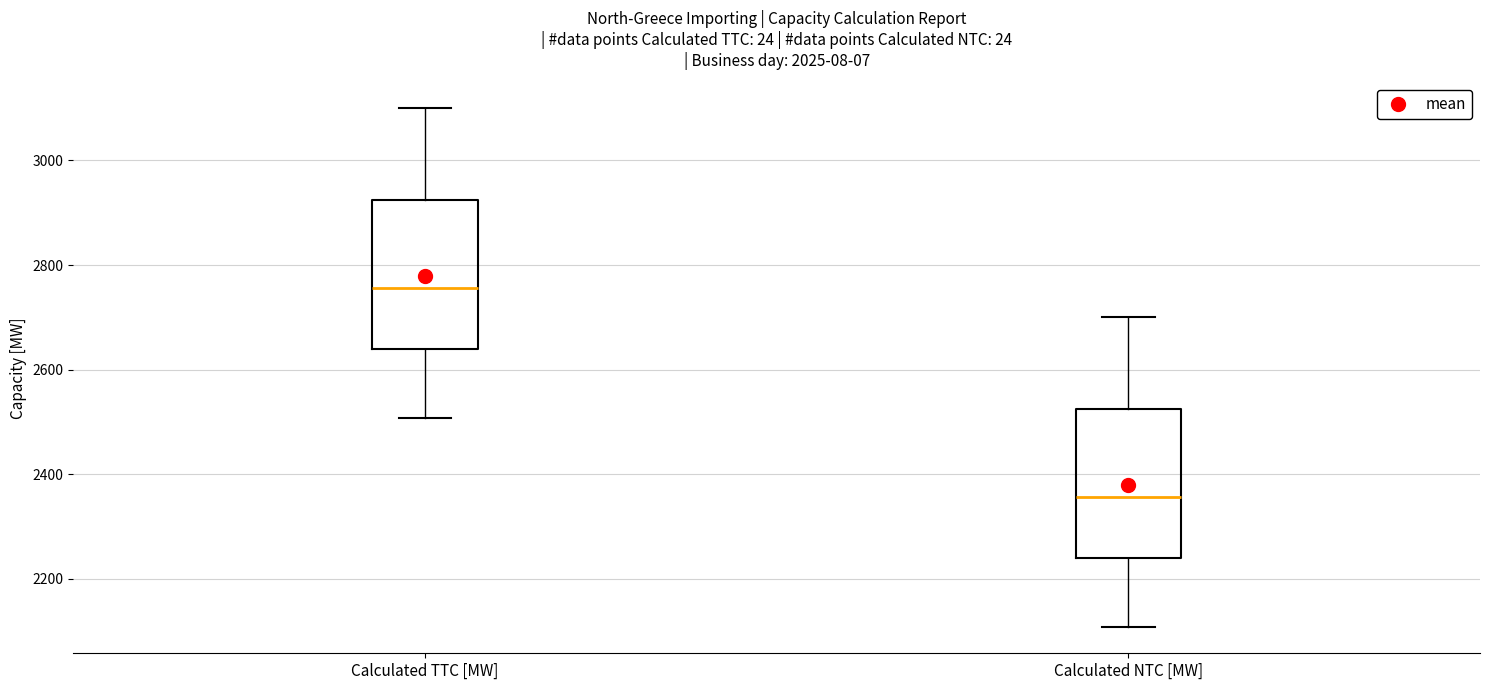

Which box has the lowest median line?

Calculated NTC [MW]